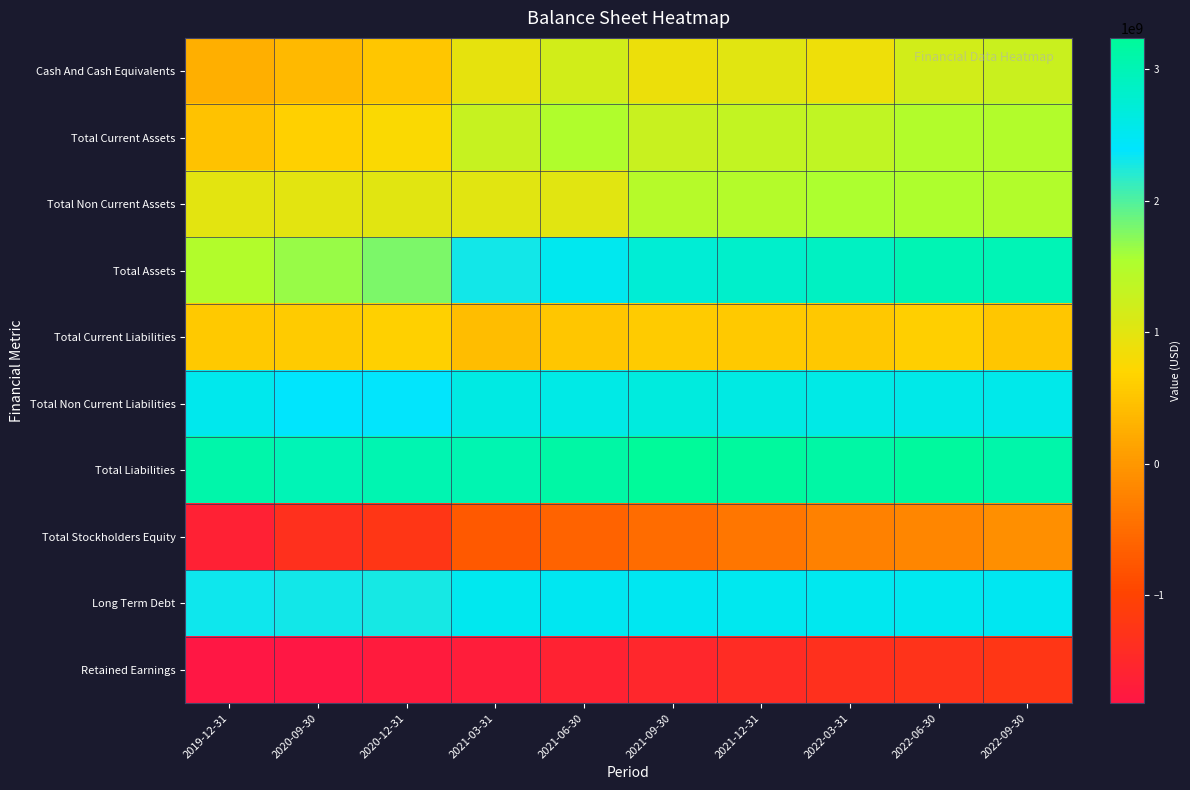

Reading right to left, what are all the values shown in this chart?

Cash And Cash Equivalents: 2022-09-30=1255400000	2022-06-30=1165800000	2022-03-31=885800000	2021-12-31=1017000000	2021-09-30=894100000	2021-06-30=1179700000	2021-03-31=963800000	2020-12-31=520100000	2020-09-30=378500000	2019-12-31=266800000
Total Current Assets: 2022-09-30=1495700000	2022-06-30=1486800000	2022-03-31=1346800000	2021-12-31=1335700000	2021-09-30=1277200000	2021-06-30=1514000000	2021-03-31=1296000000	2020-12-31=754500000	2020-09-30=639600000	2019-12-31=477100000
Total Non Current Assets: 2022-09-30=1497700000	2022-06-30=1519400000	2022-03-31=1542100000	2021-12-31=1467600000	2021-09-30=1450200000	2021-06-30=1005400000	2021-03-31=1008400000	2020-12-31=1021700000	2020-09-30=1001800000	2019-12-31=1003200000
Total Assets: 2022-09-30=2993400000	2022-06-30=3006200000	2022-03-31=2888900000	2021-12-31=2803300000	2021-09-30=2727400000	2021-06-30=2519400000	2021-03-31=2304400000	2020-12-31=1776200000	2020-09-30=1641400000	2019-12-31=1480300000
Total Current Liabilities: 2022-09-30=525900000	2022-06-30=616400000	2022-03-31=531500000	2021-12-31=569700000	2021-09-30=580600000	2021-06-30=529100000	2021-03-31=422500000	2020-12-31=640400000	2020-09-30=578100000	2019-12-31=553900000
Total Non Current Liabilities: 2022-09-30=2555900000	2022-06-30=2573900000	2022-03-31=2597400000	2021-12-31=2611300000	2021-09-30=2654800000	2021-06-30=2599400000	2021-03-31=2607700000	2020-12-31=2379300000	2020-09-30=2404700000	2019-12-31=2541900000
Total Liabilities: 2022-09-30=3081800000	2022-06-30=3190300000	2022-03-31=3128900000	2021-12-31=3181000000	2021-09-30=3235400000	2021-06-30=3128500000	2021-03-31=3030200000	2020-12-31=3019700000	2020-09-30=2982800000	2019-12-31=3095800000
Total Stockholders Equity: 2022-09-30=-88400000	2022-06-30=-184100000	2022-03-31=-240000000	2021-12-31=-377700000	2021-09-30=-508000000	2021-06-30=-609100000	2021-03-31=-725800000	2020-12-31=-1243500000	2020-09-30=-1341400000	2019-12-31=-1615500000
Long Term Debt: 2022-09-30=2499700000	2022-06-30=2505100000	2022-03-31=2508200000	2021-12-31=2505200000	2021-09-30=2501400000	2021-06-30=2503100000	2021-03-31=2505500000	2020-12-31=2276800000	2020-09-30=2293800000	2019-12-31=2319800000
Retained Earnings: 2022-09-30=-1230100000	2022-06-30=-1298300000	2022-03-31=-1334700000	2021-12-31=-1417900000	2021-09-30=-1520200000	2021-06-30=-1600700000	2021-03-31=-1690700000	2020-12-31=-1726400000	2020-09-30=-1802400000	2019-12-31=-1818500000